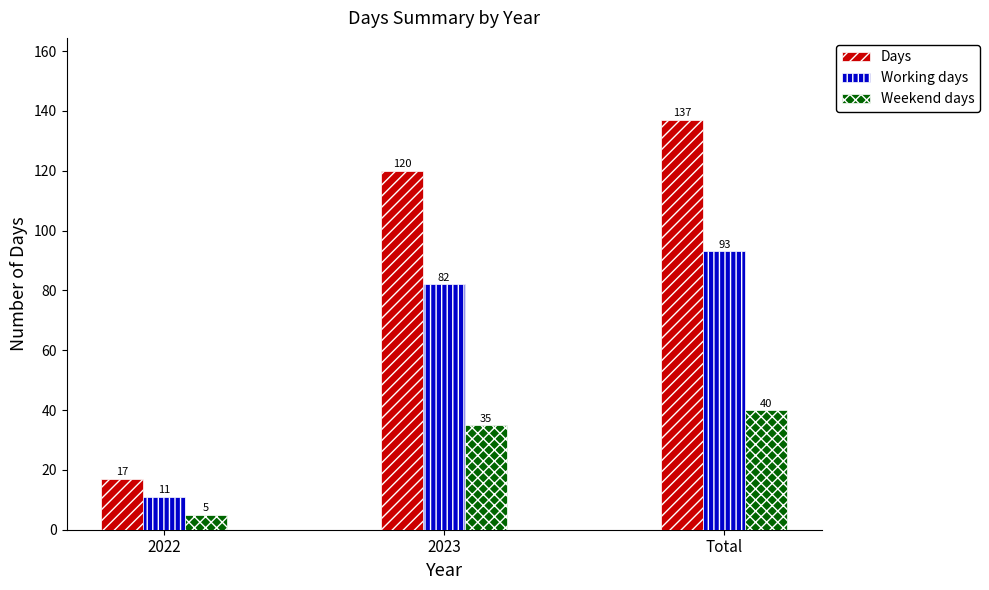

True or false: Weekend days has a value of 35 at 2023.

True